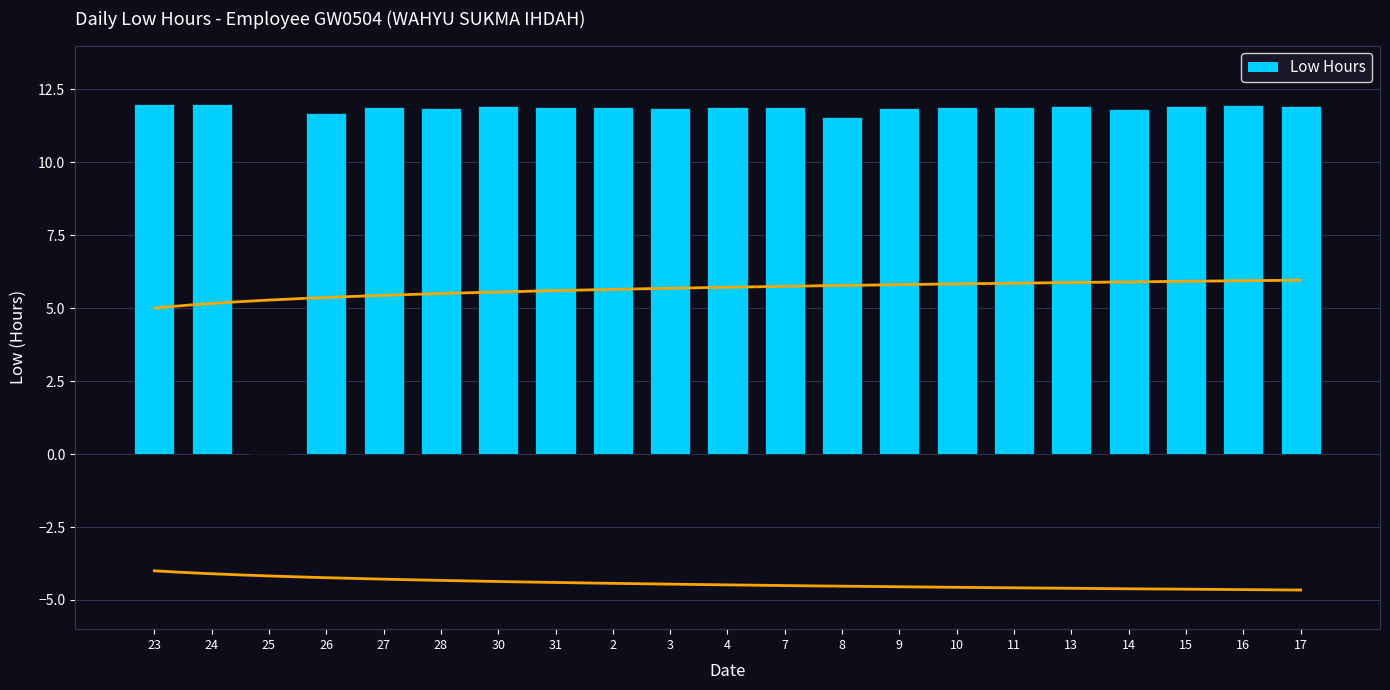

Reading left to right, what are all the values shown in this chart?

12.0	12.0	0.0	11.7	11.9	11.8	11.9	11.9	11.9	11.9	11.9	11.9	11.6	11.9	11.9	11.9	11.9	11.8	11.9	11.9	11.9